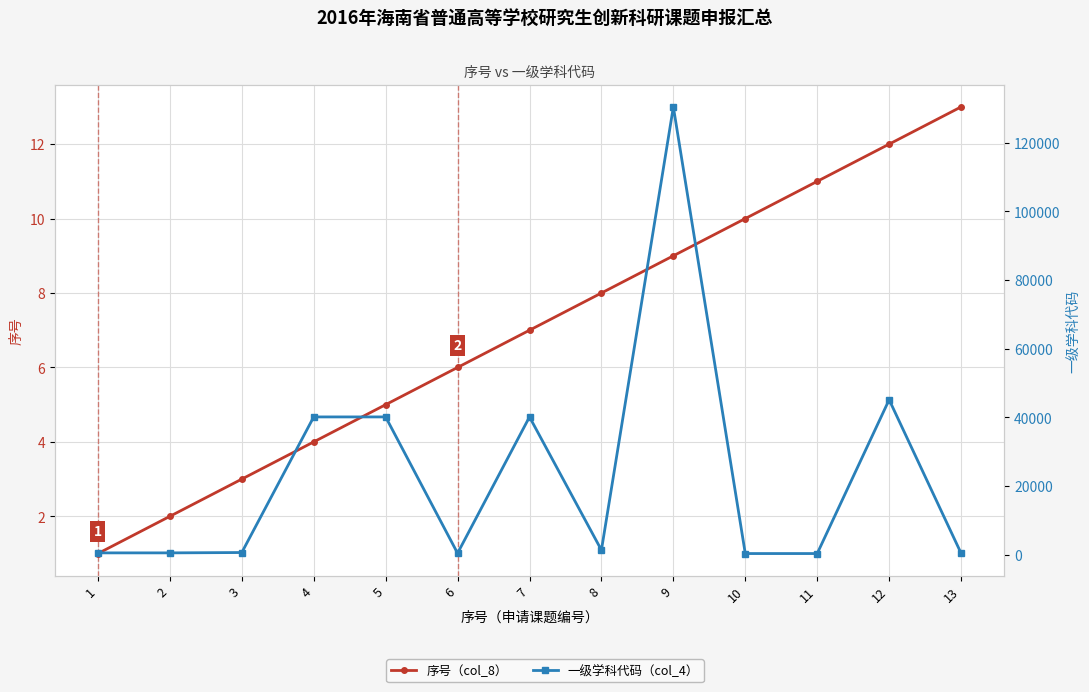

What is the average value of the 一级学科代码（col_4） series?

23087